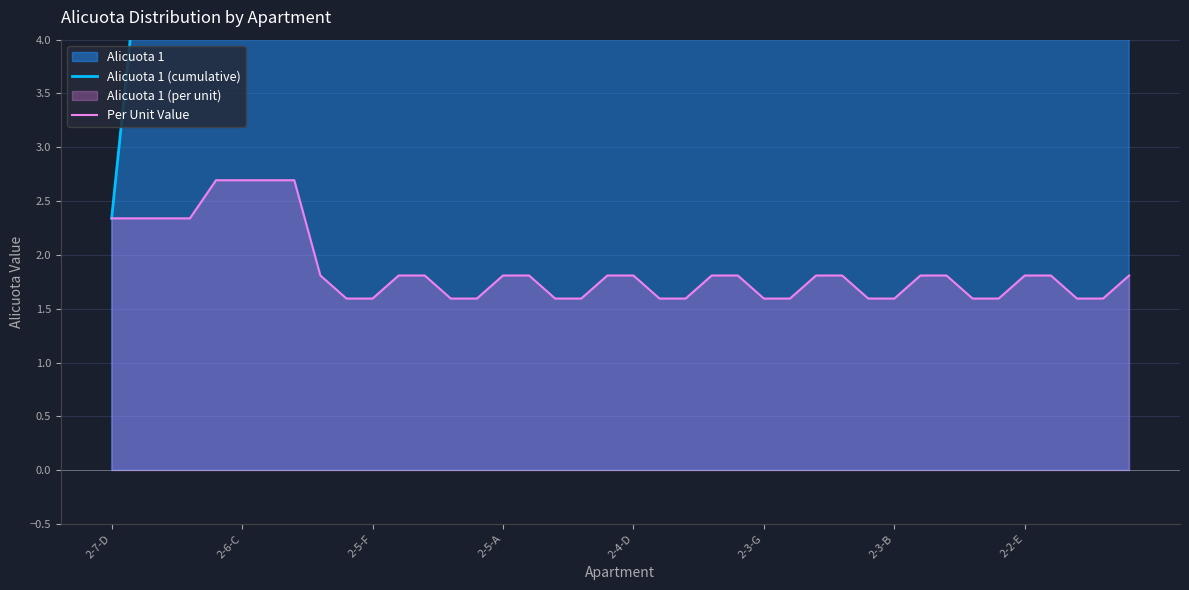

What is the highest value of the Per Unit Value series?

2.7